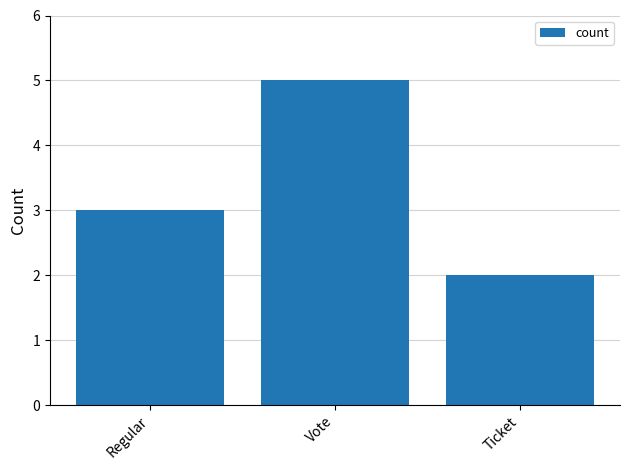

How many data points are less than 3?

1